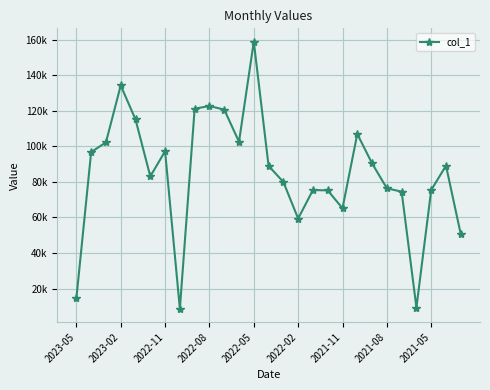

What is the difference between the second highest and second lowest values?

124887